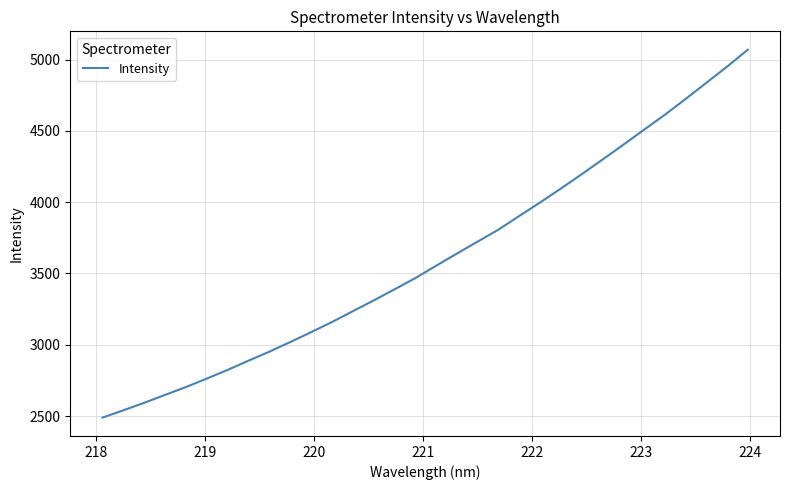

What is the difference between the maximum and minimum values?

2579.9